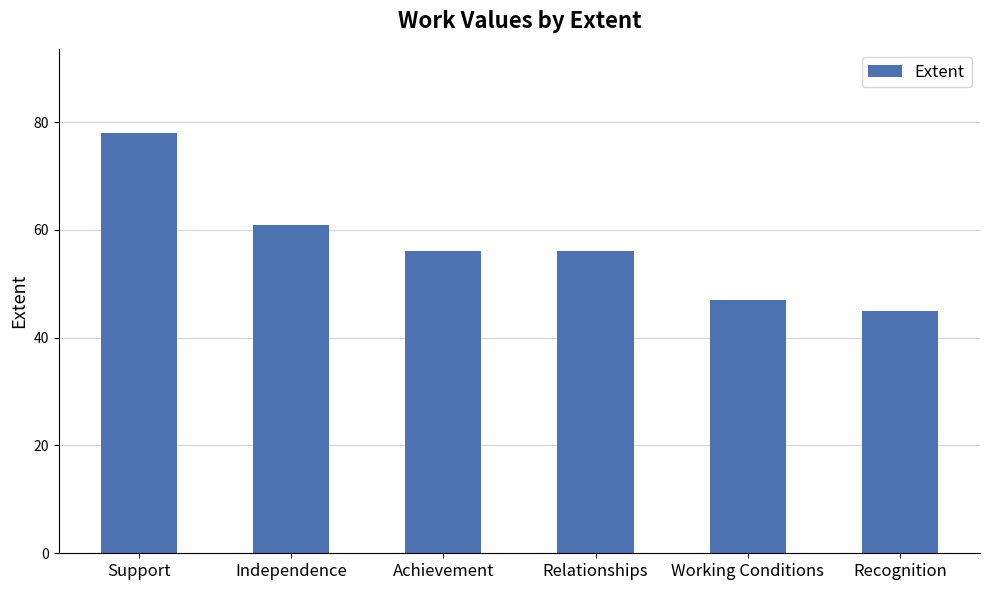

Are the bars grouped side by side (vs. stacked)?

No